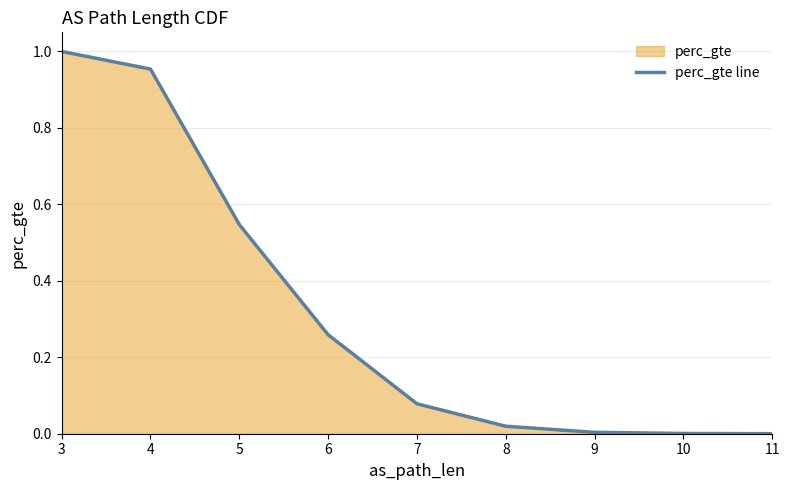

The value at 11 is -0.3. True or false?

False